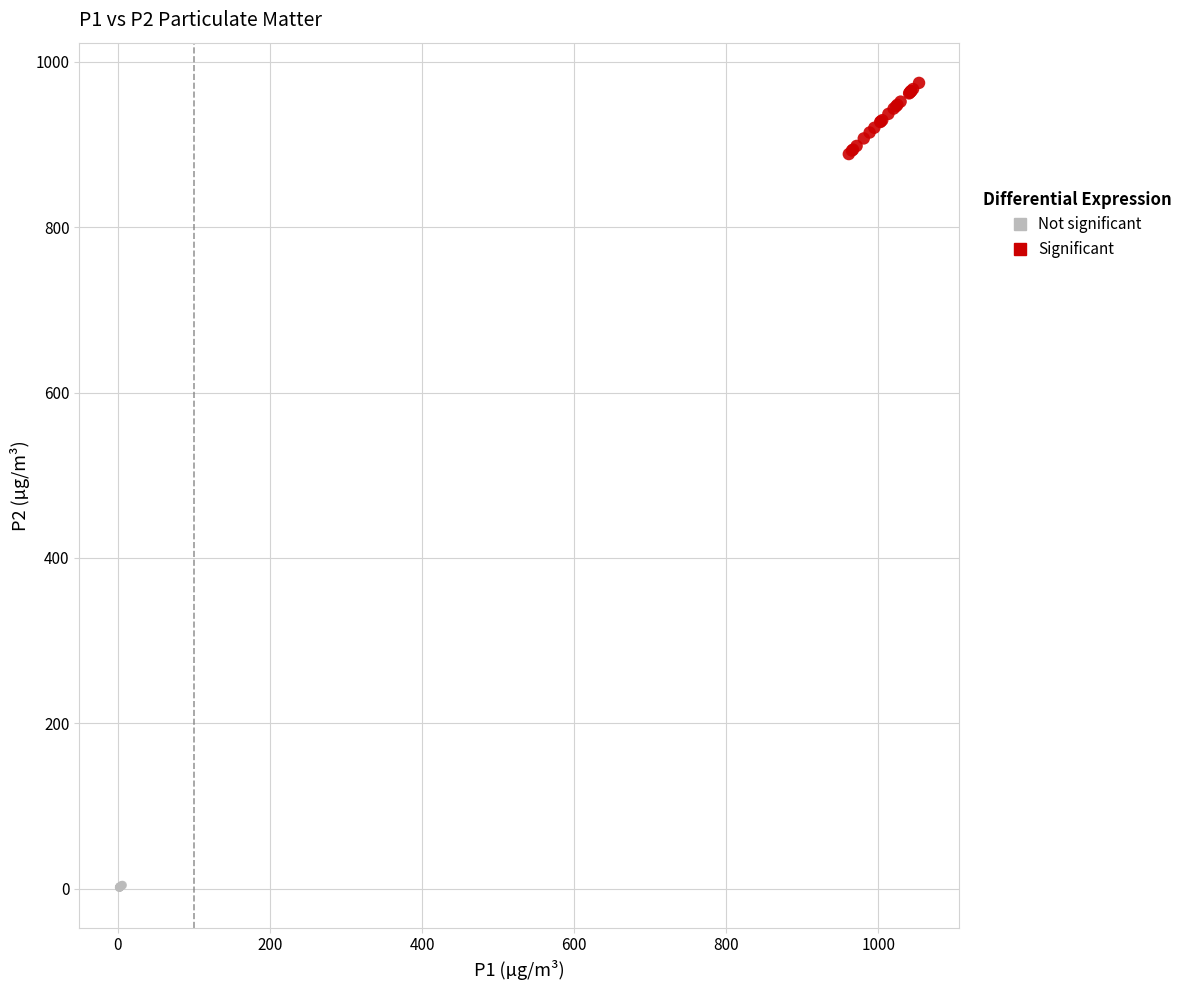

Which series has the widest spread of Y values?

Significant